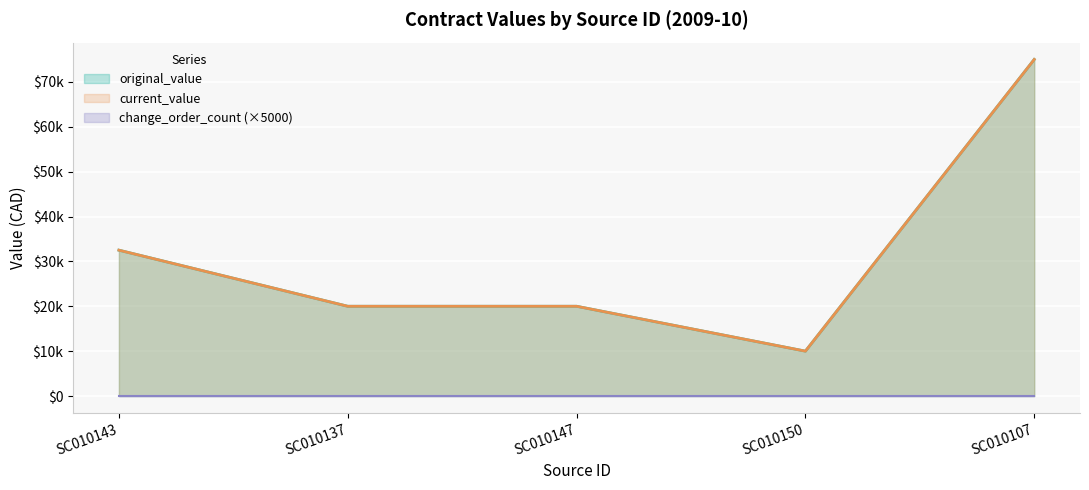

What is the average value of the current_value series?

31500